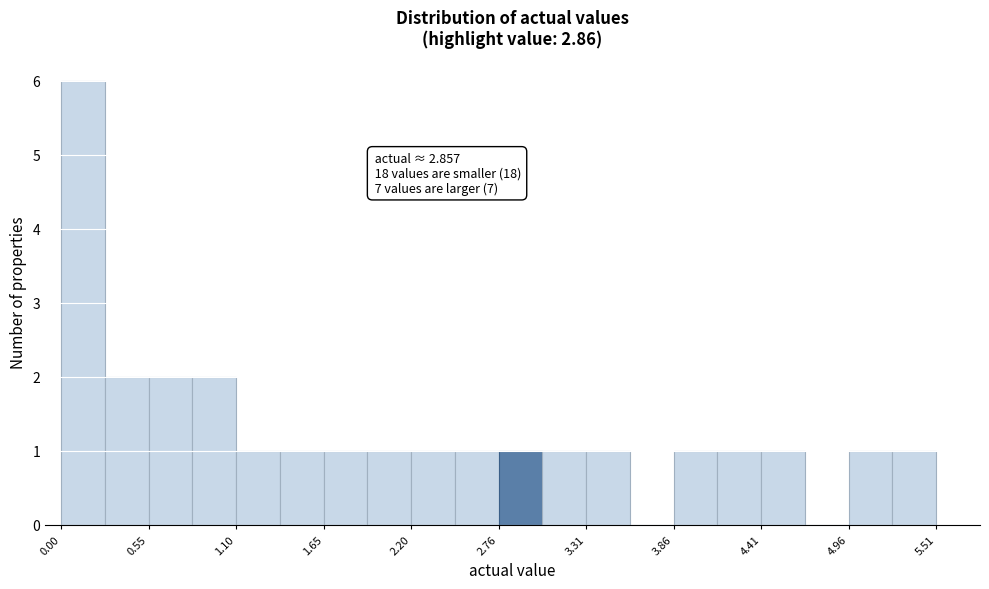

Around what value on the x-axis is the tallest bar? Give the approximate position of its centre, as read against the axis.

0.1